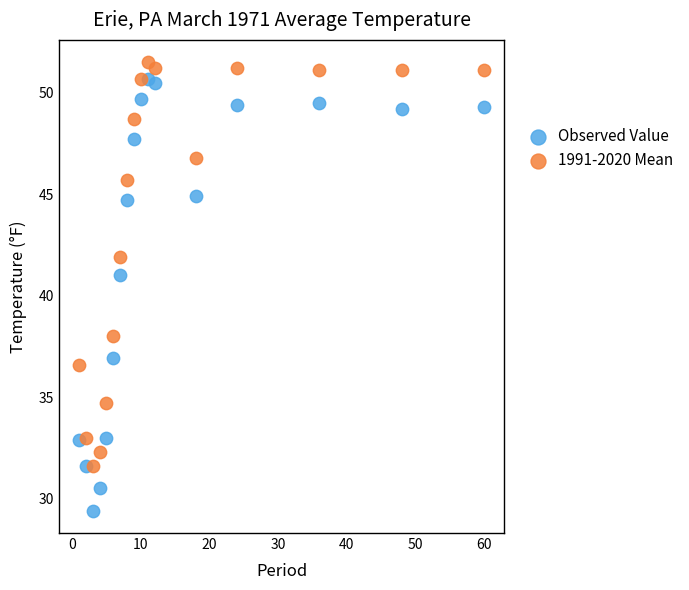

What are all the series names shown in the legend?

Observed Value, 1991-2020 Mean